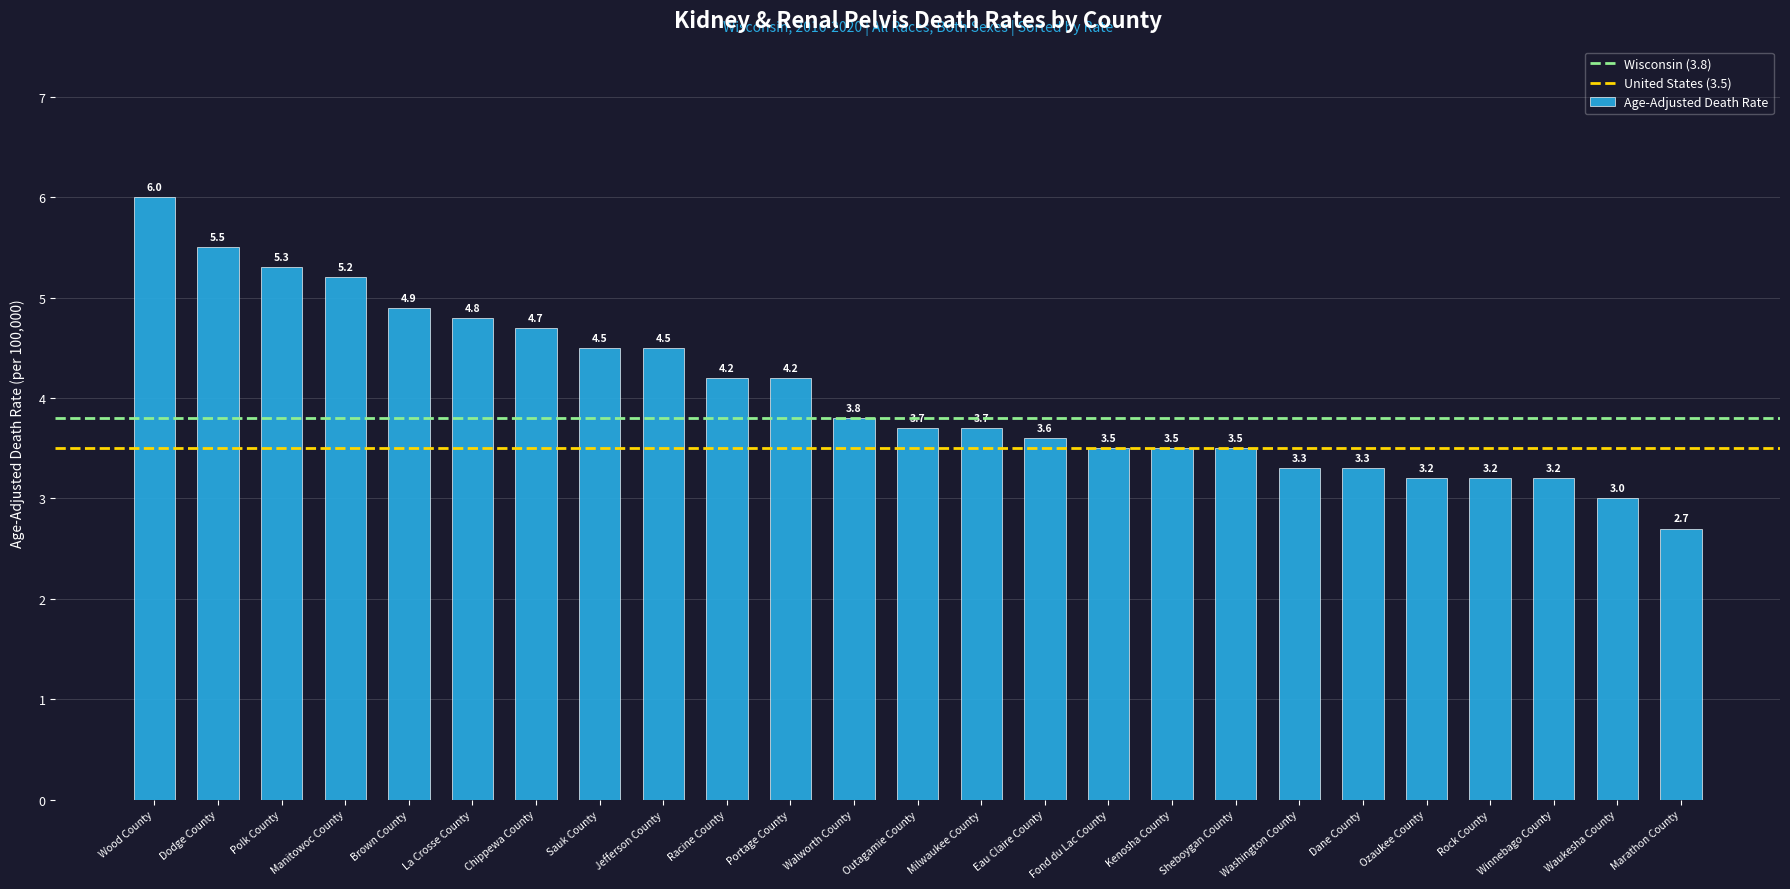

Is it true that the value at Waukesha County is 4.5?

False